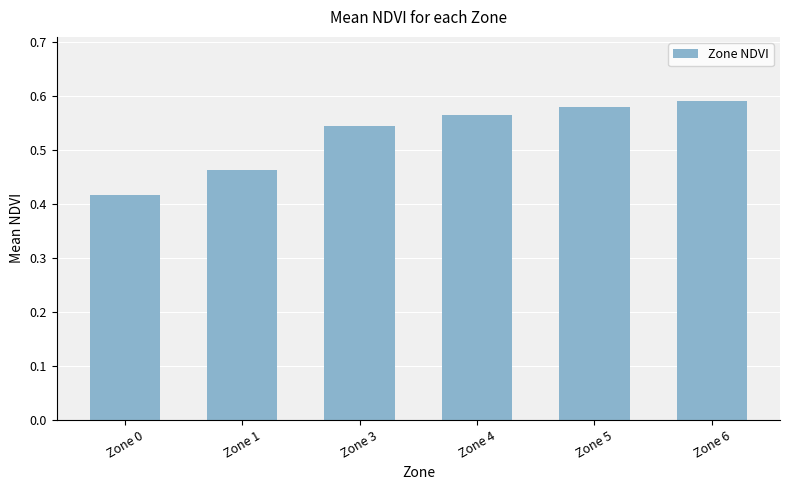

What is the change in value from Zone 1 to Zone 6?

+0.1